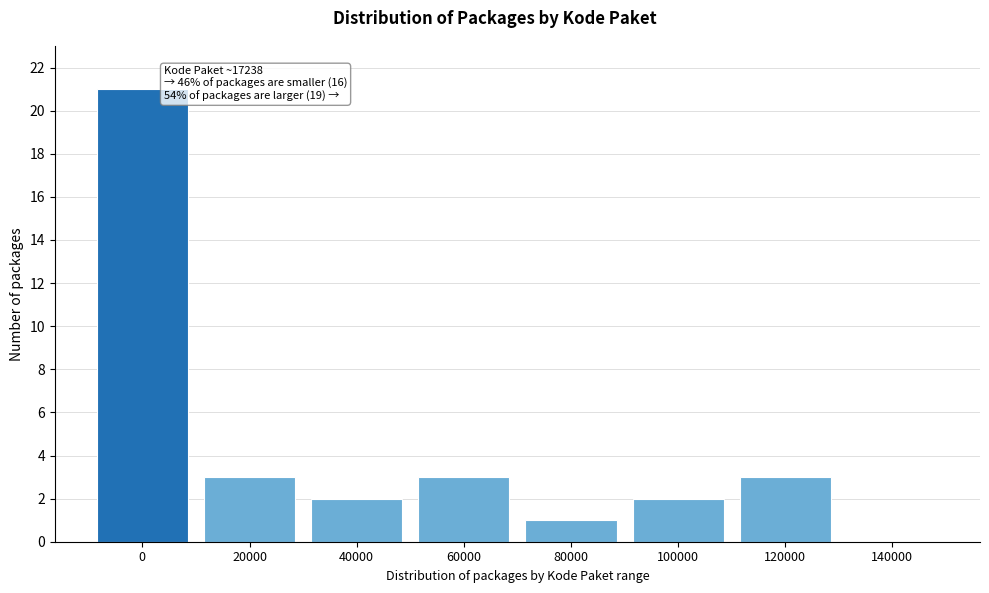

Reading left to right, list all the values displayed in this chart.

0=21	20000=3	40000=2	60000=3	80000=1	100000=2	120000=3	140000=0